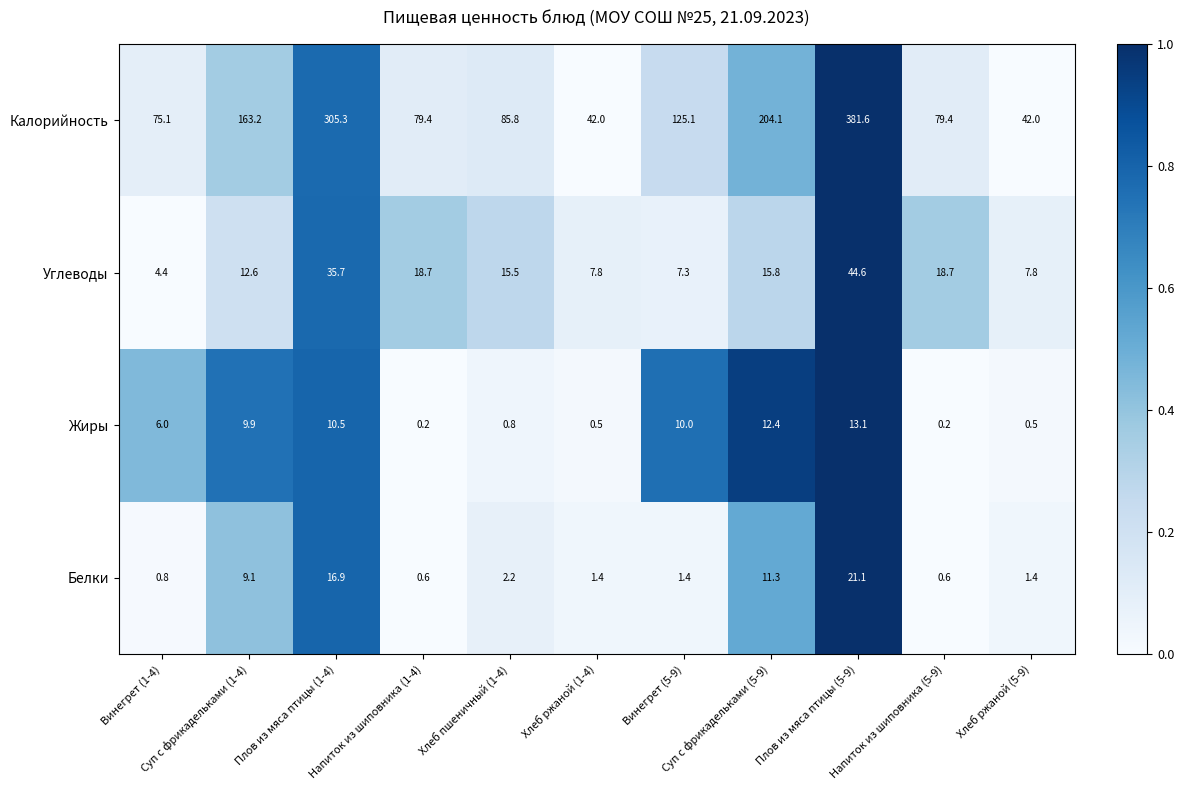

How many values in the Калорийность series are below 85?

5